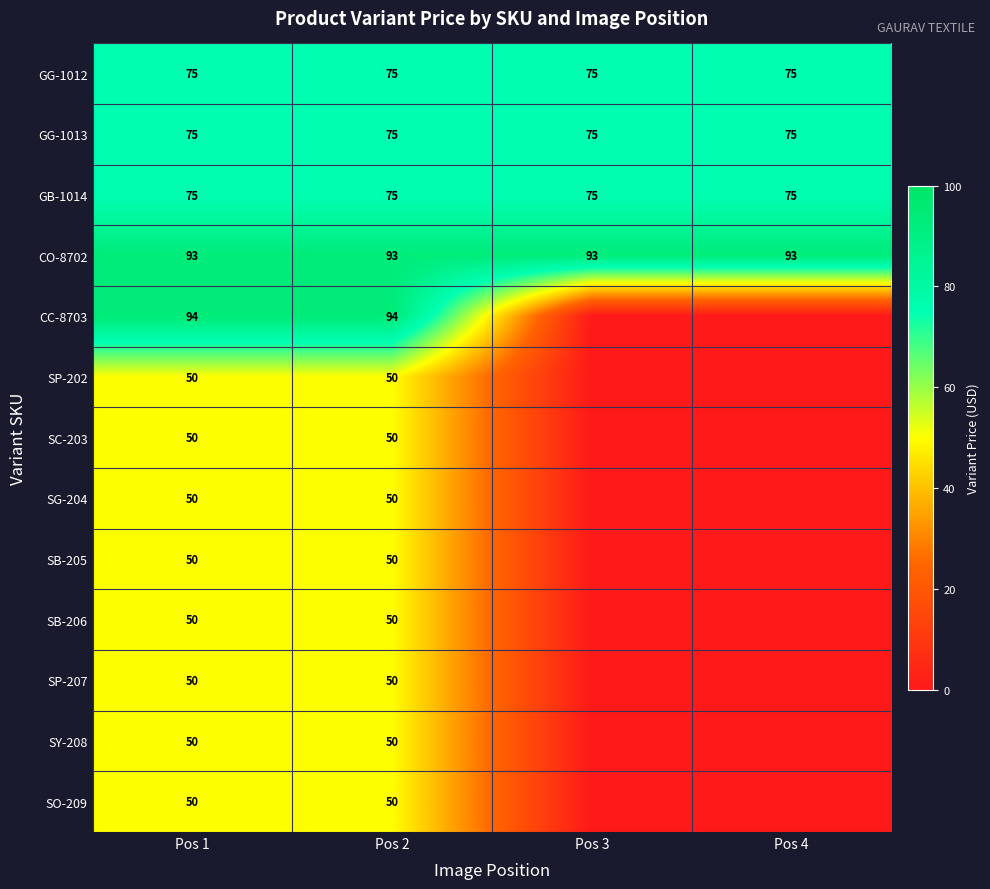

What is the total value across all series at Pos 1?

812